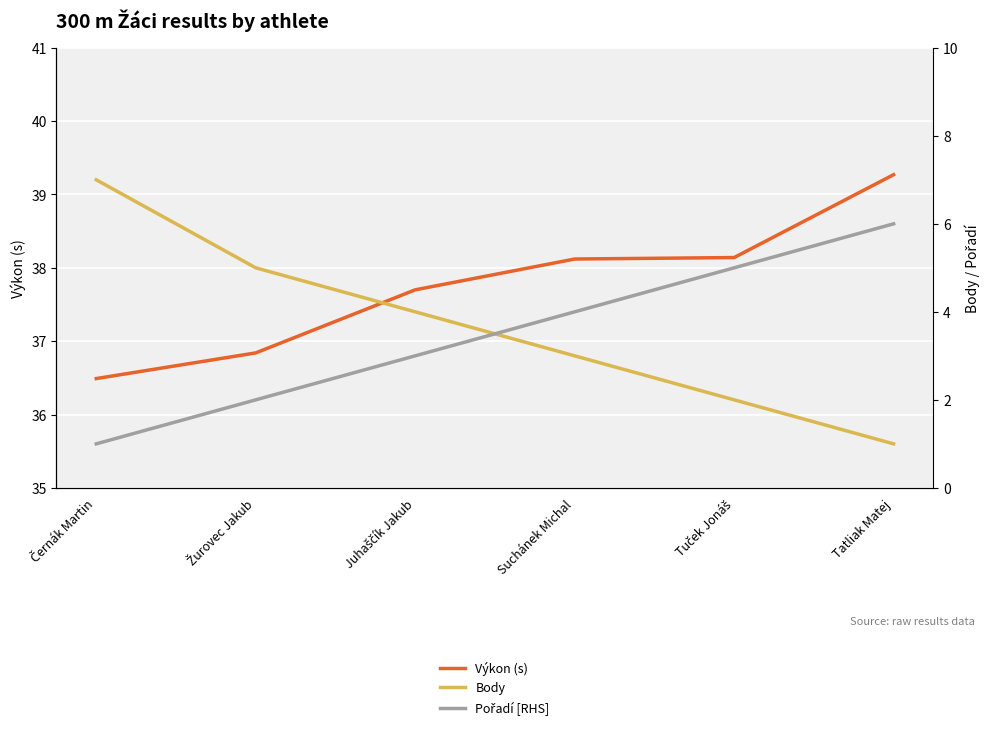

How many intersections are there between Body and Pořadí [RHS]?

1